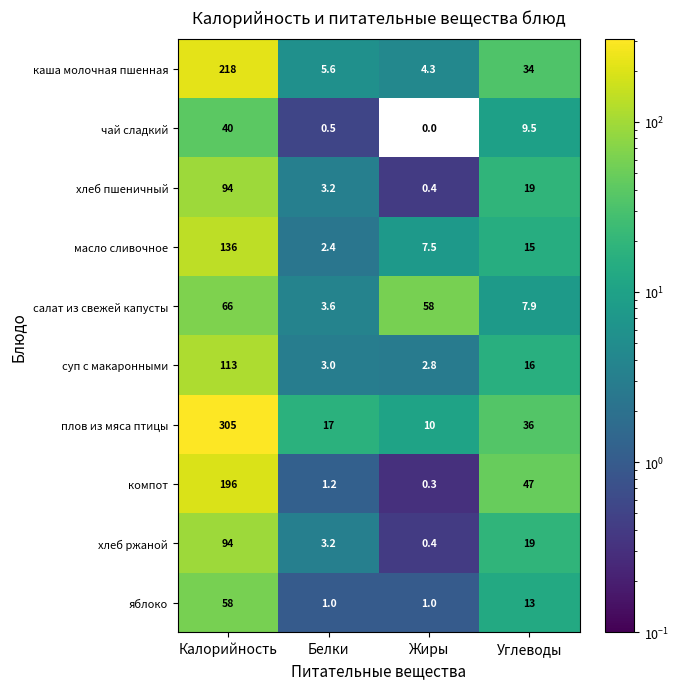

How many data points does each series have?

4